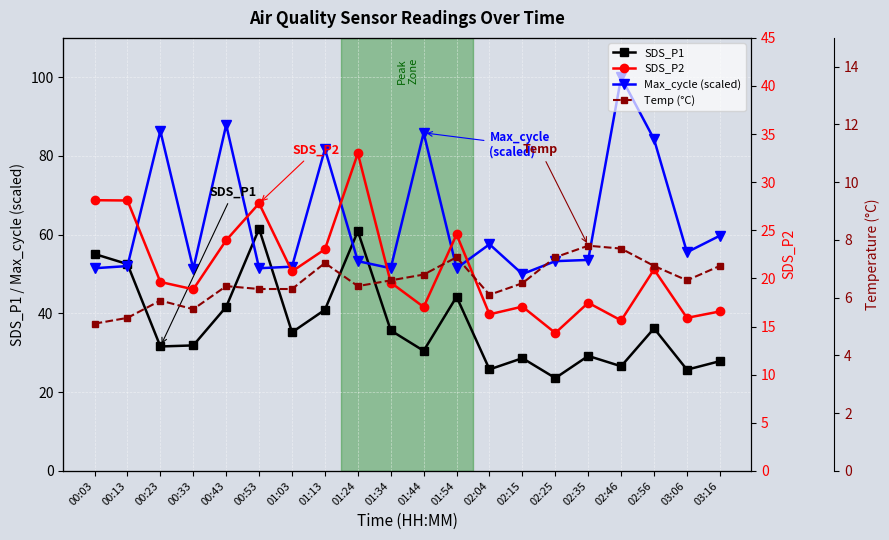

What are all the series names shown in the legend?

SDS_P1, Max_cycle (scaled), SDS_P2, Temp (°C)